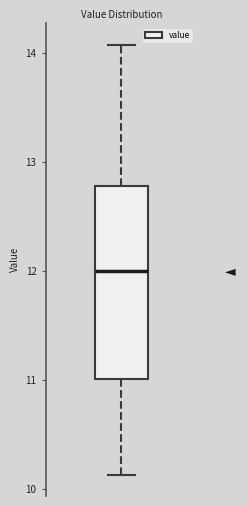

Where is the upper edge of the box on the y-axis? The values are not printed on the chart, so give them approximately, as read against the axis.

12.8